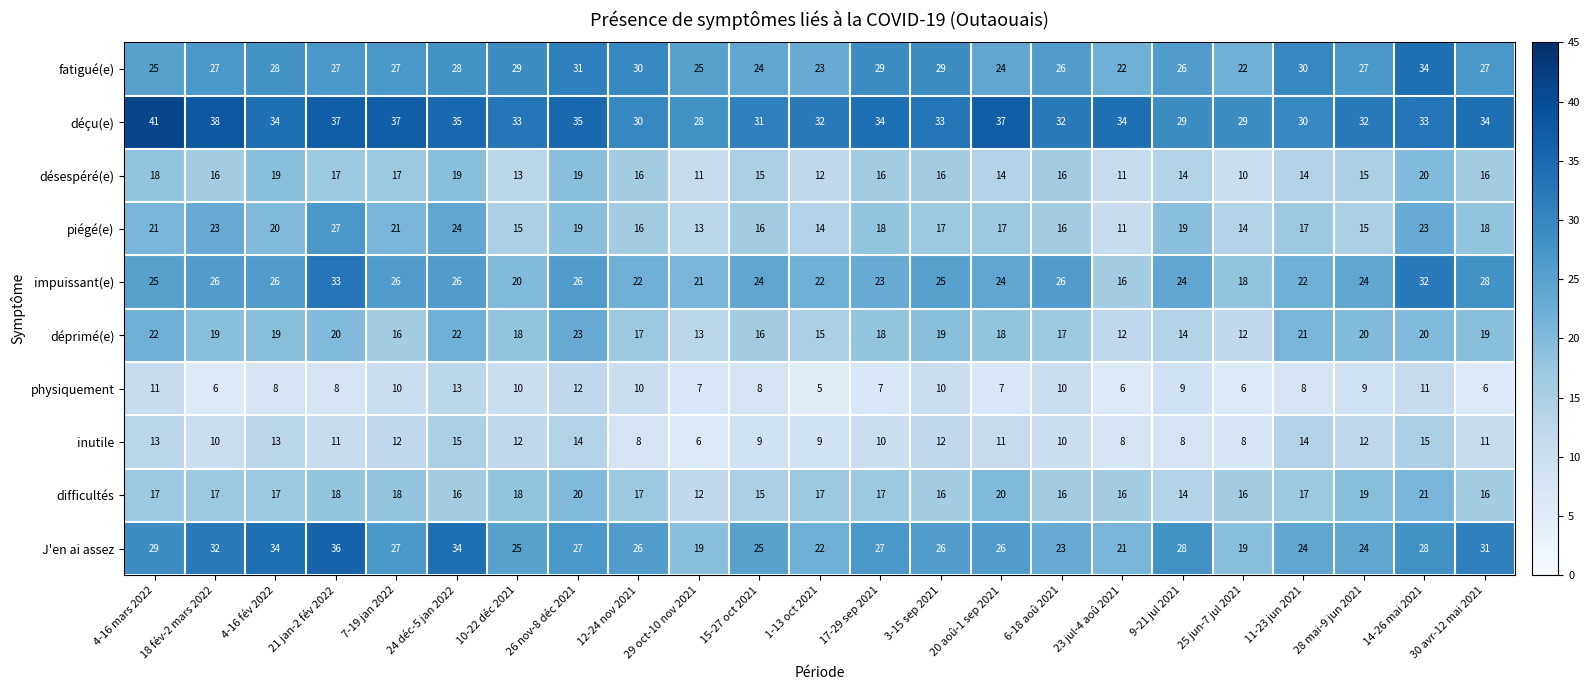

At how many categories does at least one series exceed 21?

23